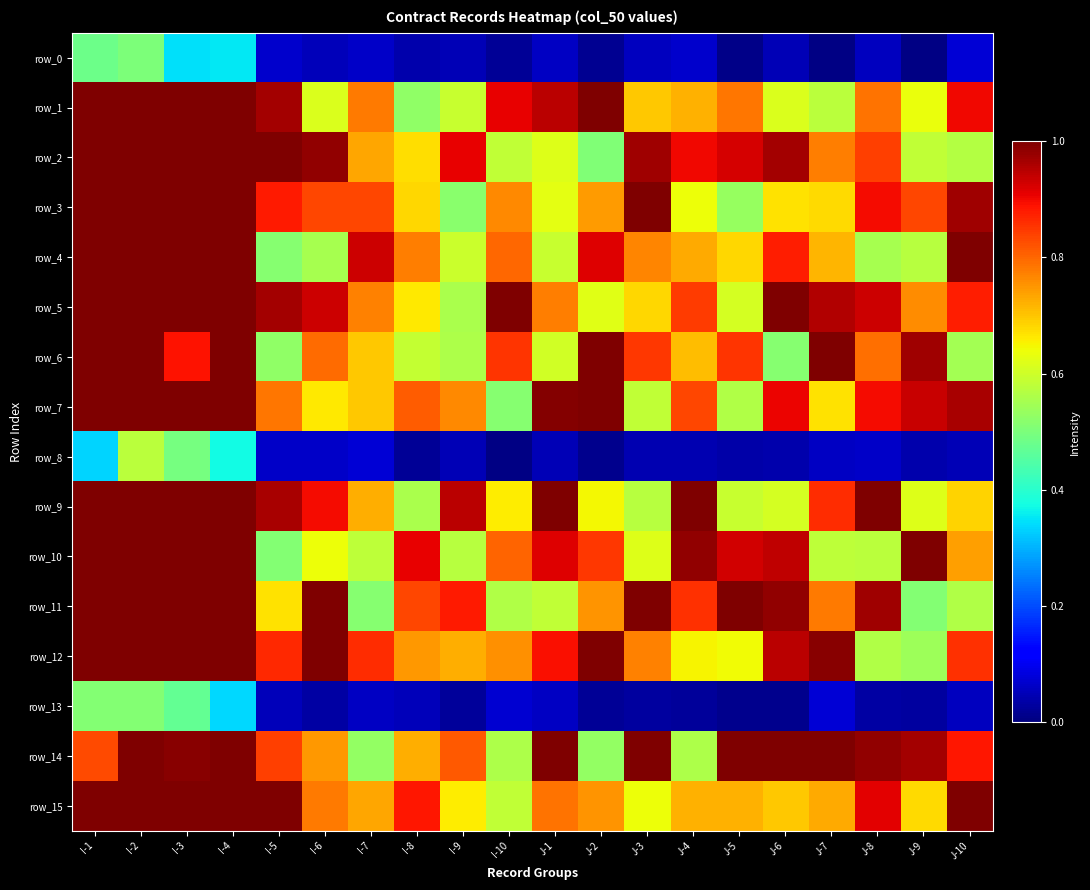

What is the difference between the maximum and minimum values in the row_14 series?

0.6